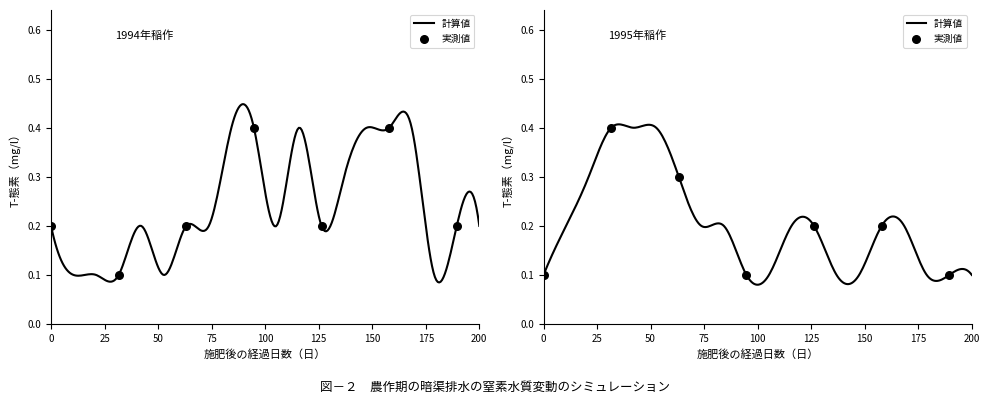

What are all the series names shown in the legend?

計算値, 実測値